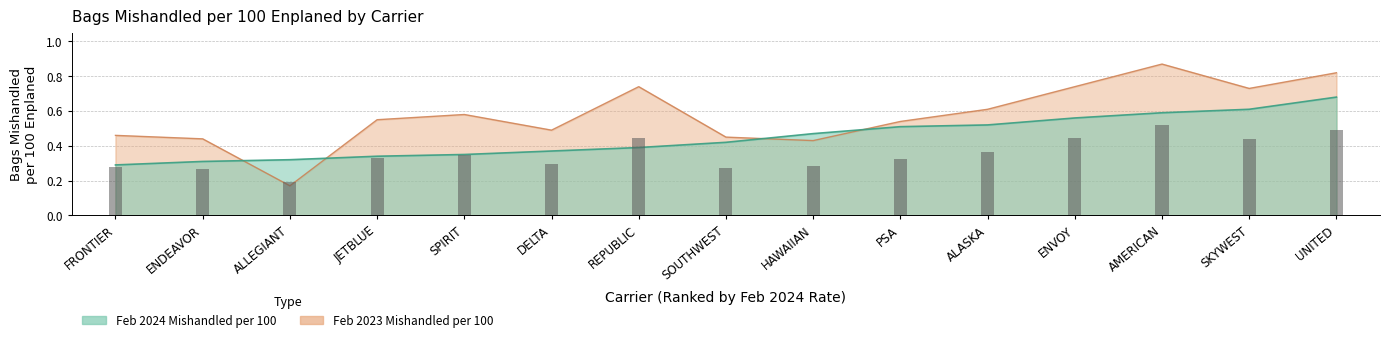

At how many categories does at least one series exceed 0?

15